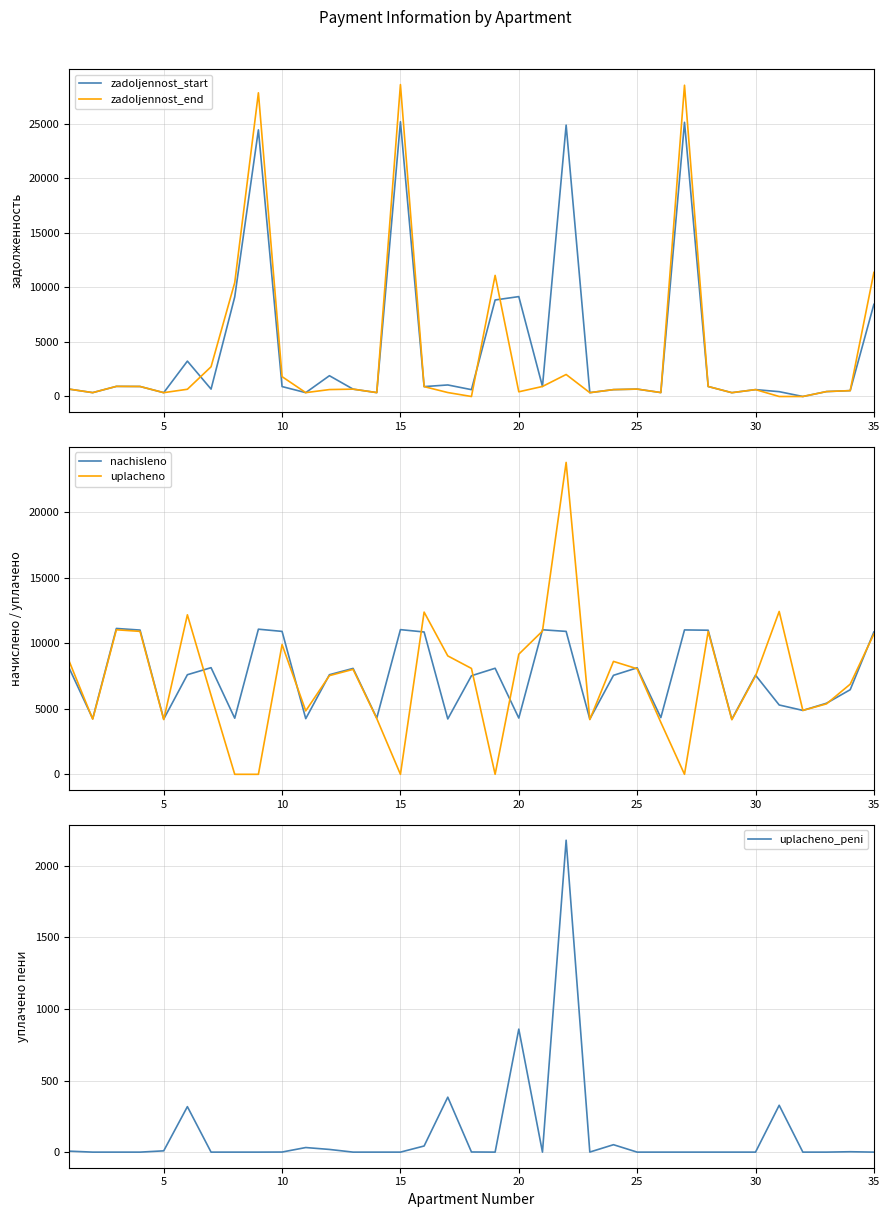

What is the maximum value for zadoljennost_start?

25164.4